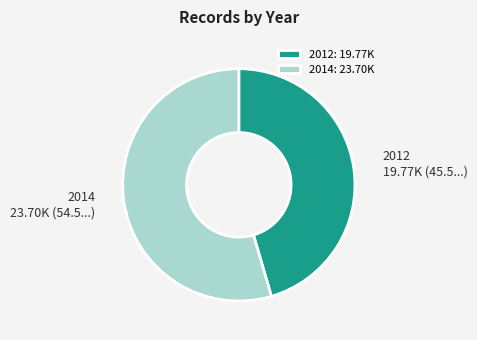

Does 2012: 19.77K represent more than half of the total?

No